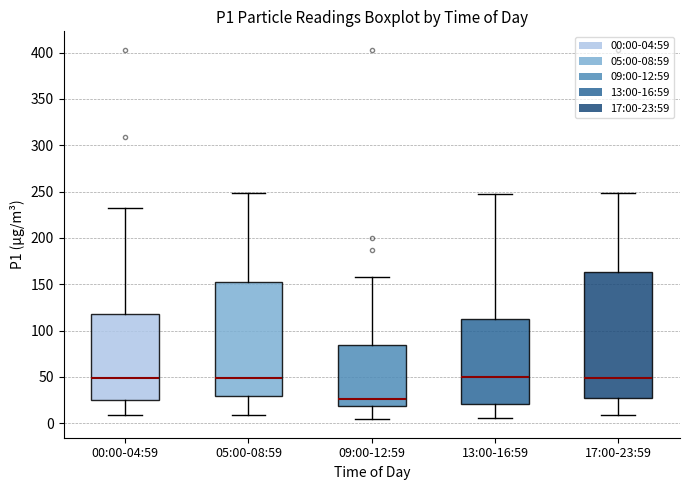

Where is the upper edge of the box for 00:00-04:59 on the y-axis? The values are not printed on the chart, so give them approximately, as read against the axis.

120